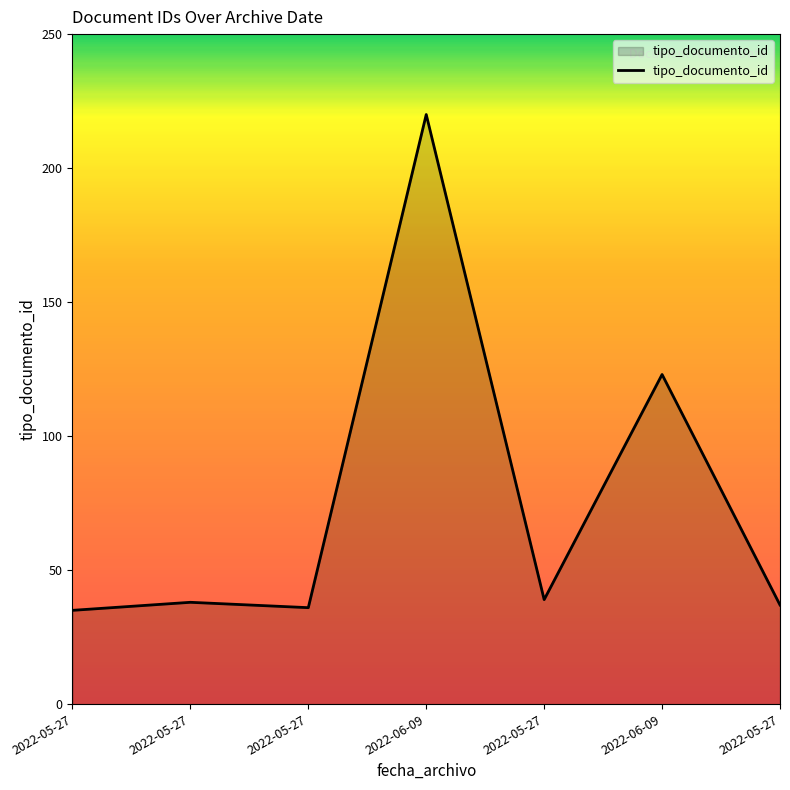

What is the difference between the values at 2022-05-27 and 2022-06-09?

184